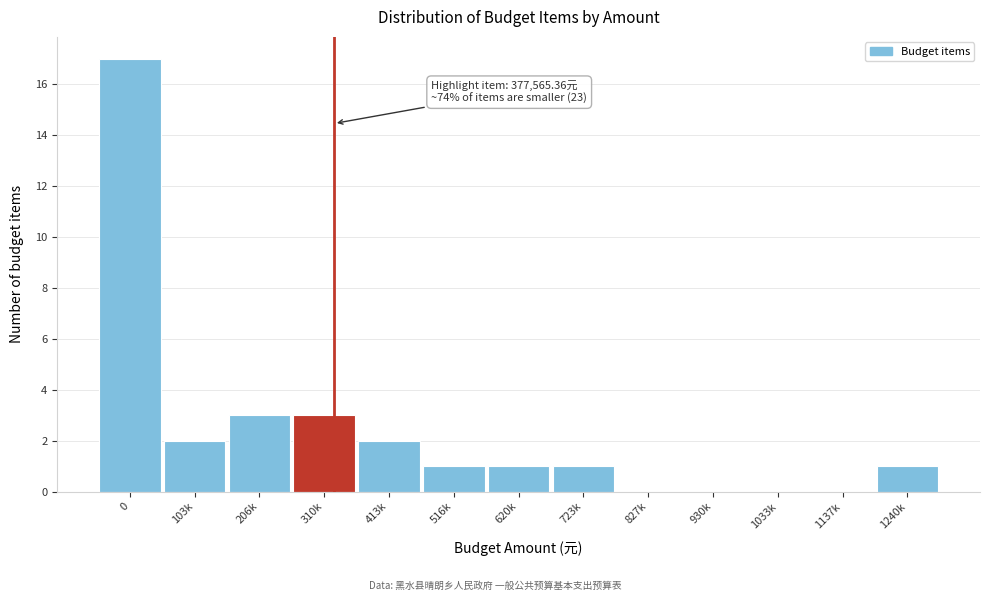

Reading left to right, list all the values displayed in this chart.

0=17	103k=2	206k=3	310k=3	413k=2	516k=1	620k=1	723k=1	827k=0	930k=0	1033k=0	1137k=0	1240k=1